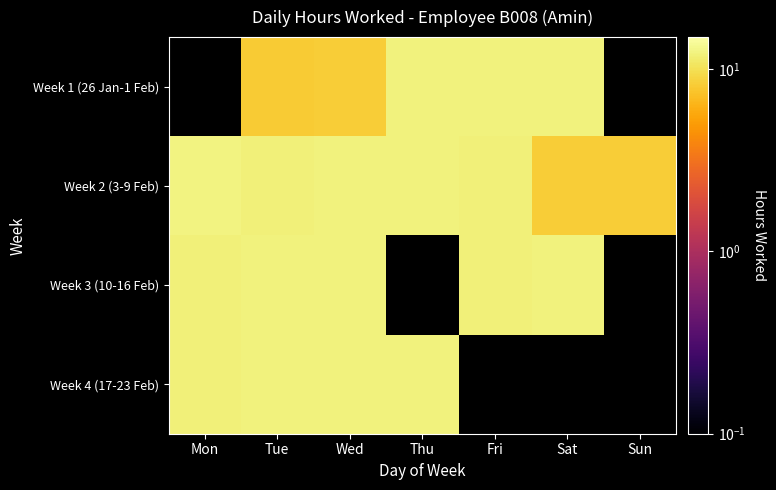

Between Mon and Fri, which series saw the biggest shift?

Week 2 (3-9 Feb)